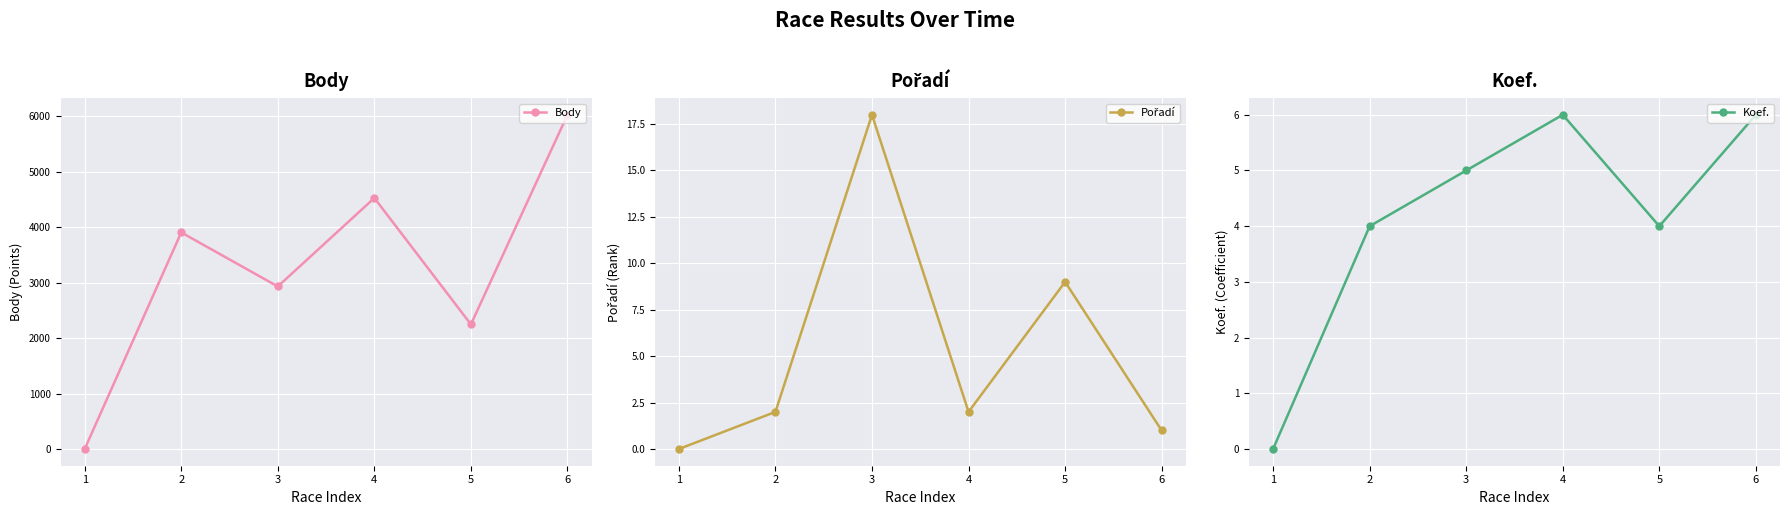

What is the greatest value displayed?

6025